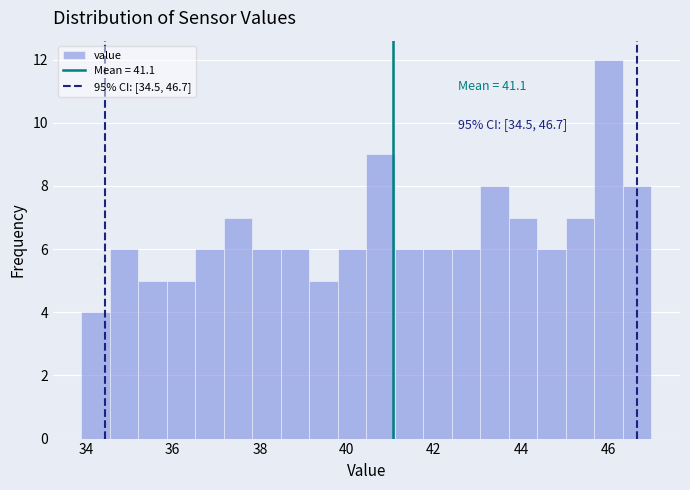

Read against the x-axis, roughly where is the centre of the tallest bar?

46.0